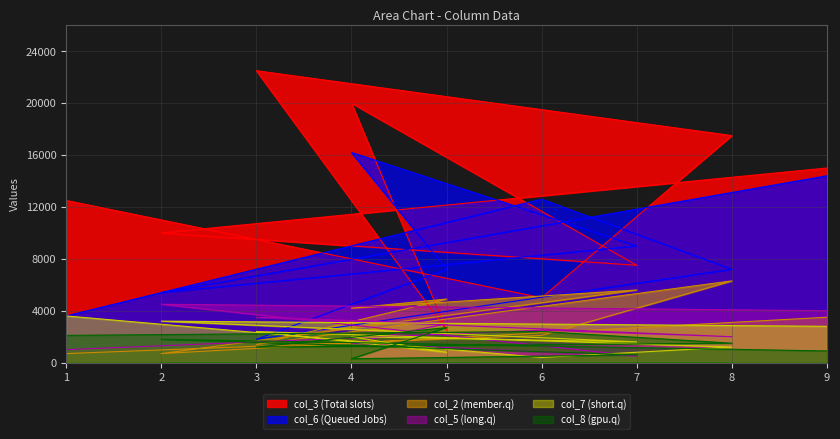

At which label does col_8 reach its peak?

5